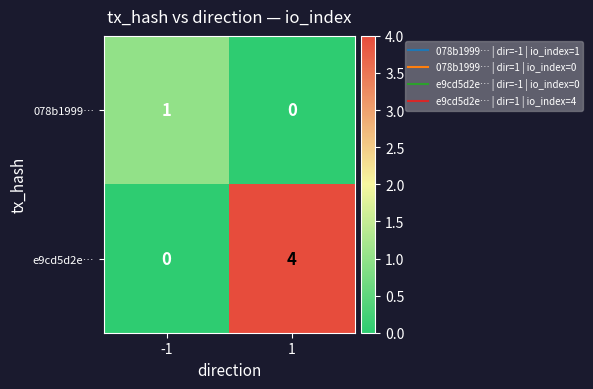

How many values in e9cd5d2e… are above zero?

1